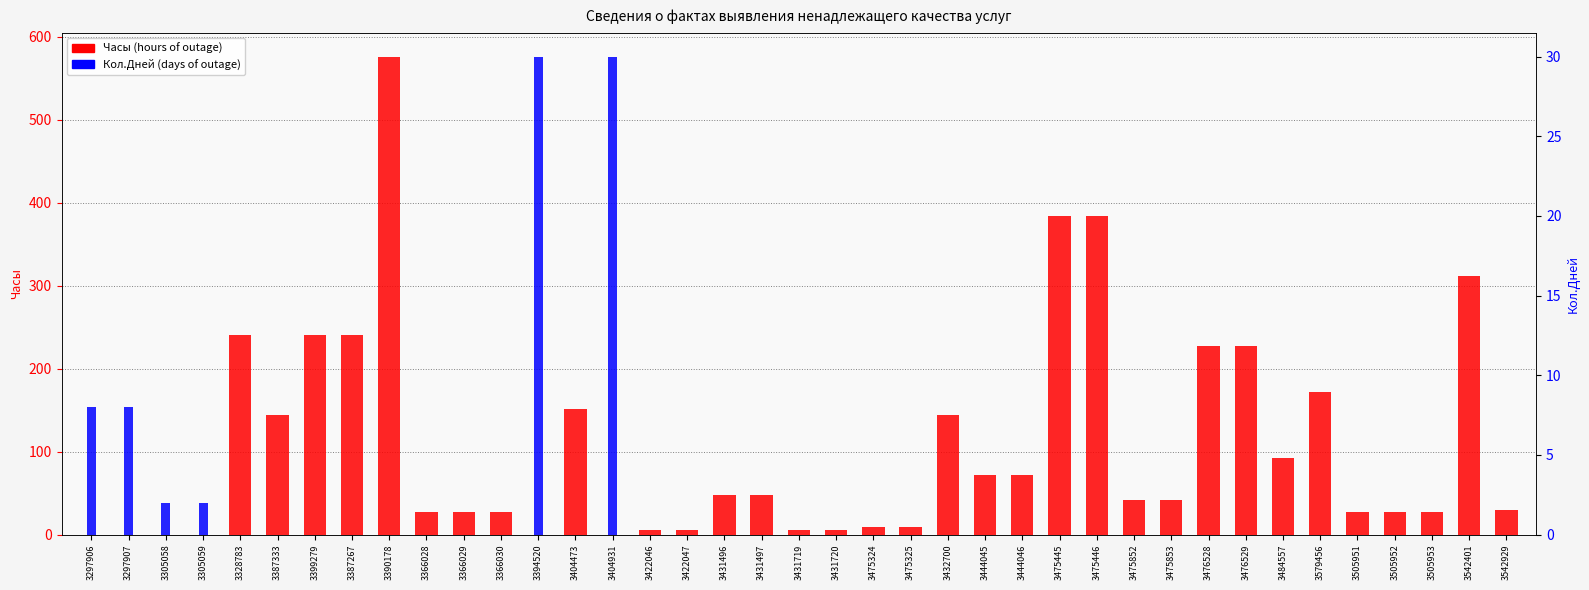

Are the bars grouped side by side (vs. stacked)?

Yes